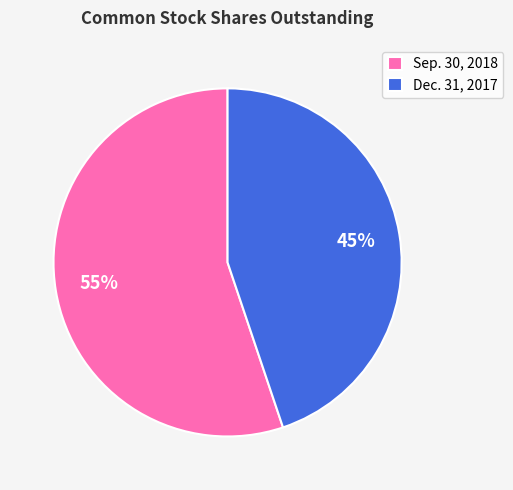

The Sep. 30, 2018 slice represents 55% of the pie. True or false?

True